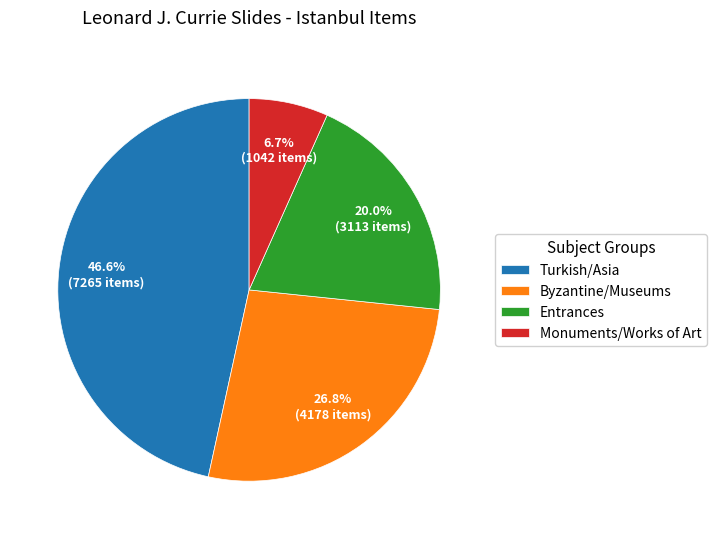

To the nearest percent, what is the average slice percentage?

25%